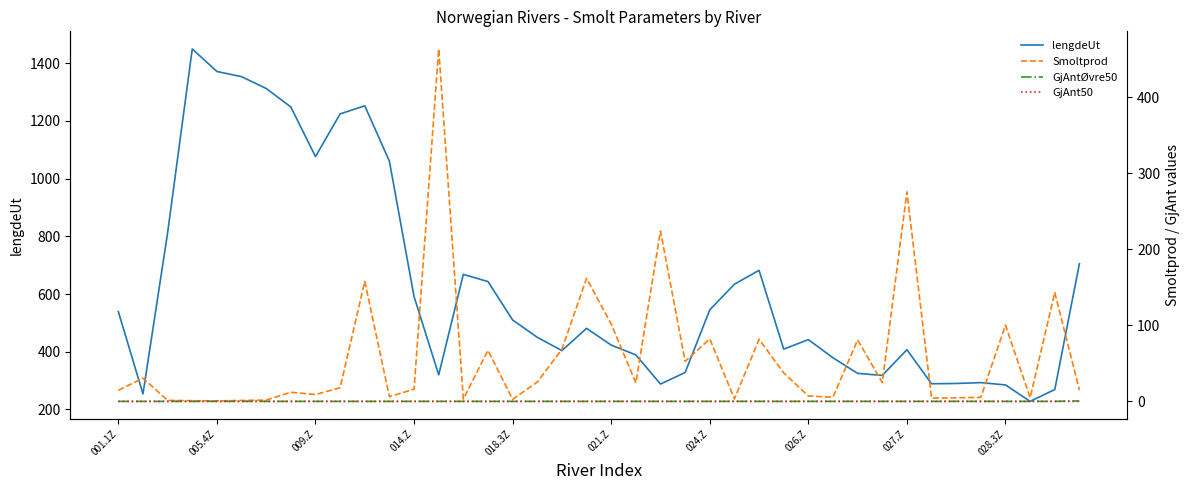

Is this an area chart (filled region under the line)?

No